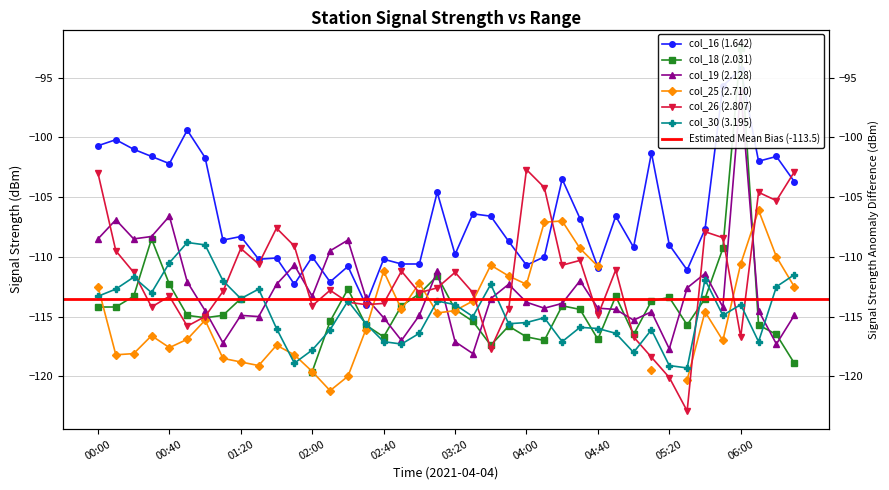

In col_30, how many points are lower than both neighbors (excluding endpoints)?

11